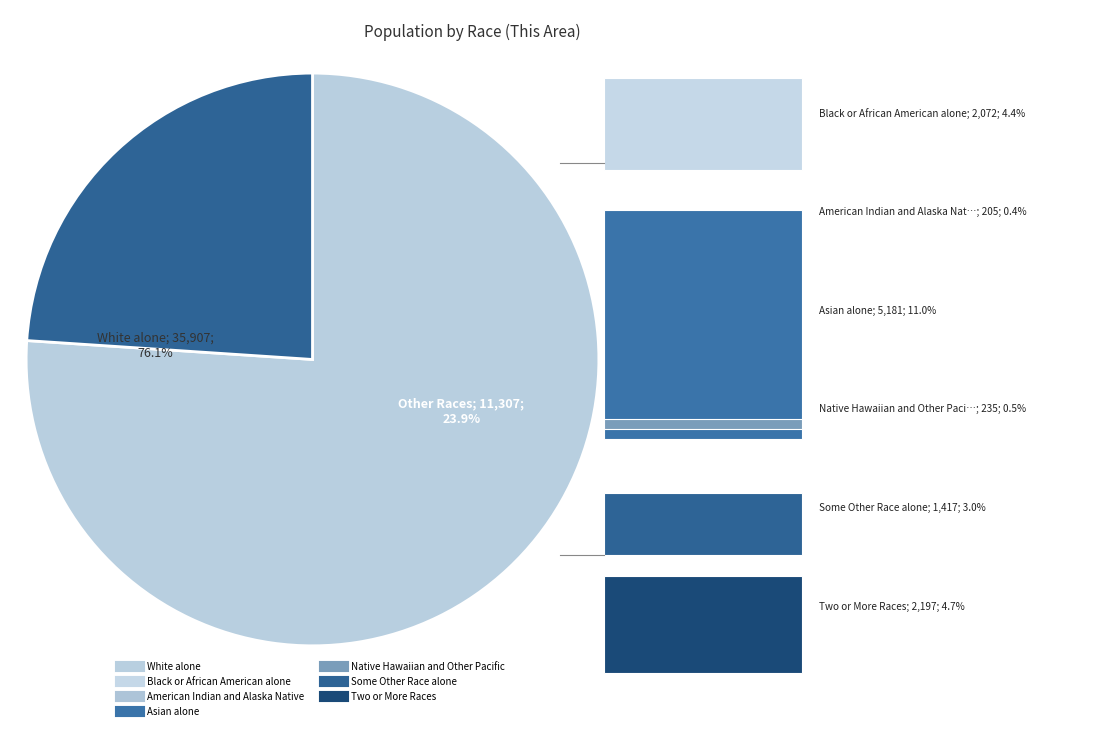

To the nearest percent, what is the difference between the largest and smallest slice percentages?

76%